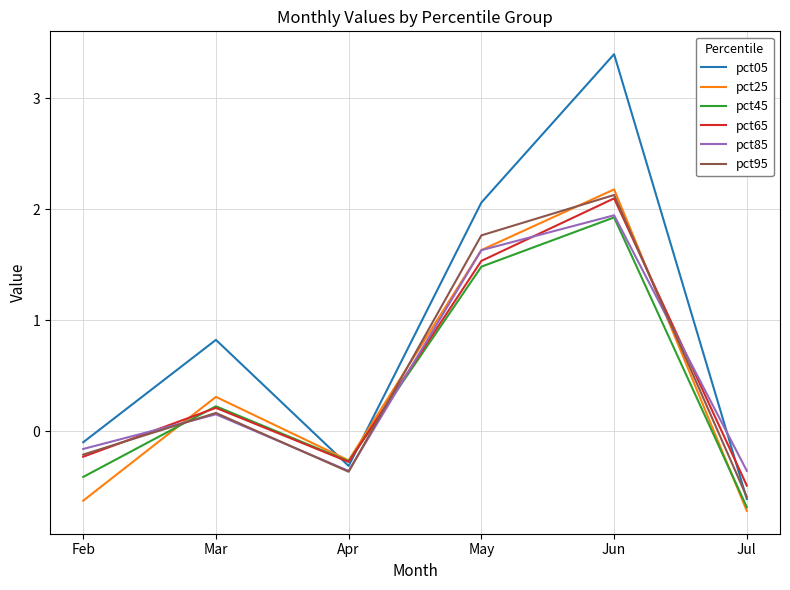

At which category is the sum across all series the highest?

Jun